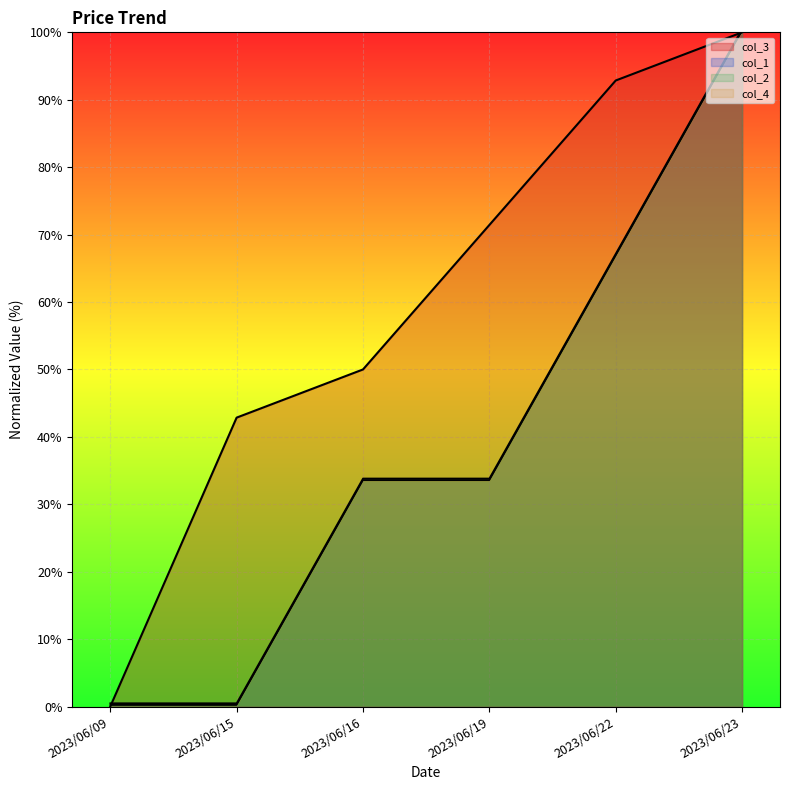

What is the sum of the col_1 values at 2023/06/22 and 2023/06/23?

167.7